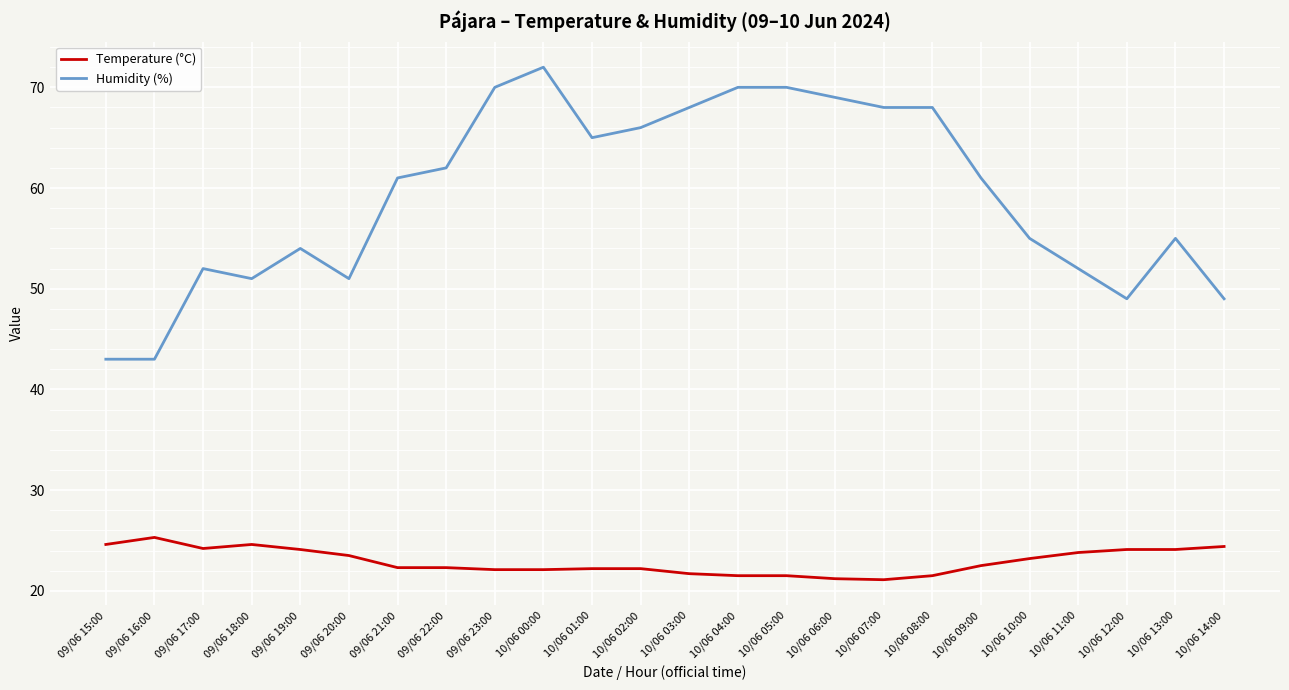

True or false: Temperature (°C) and Humidity (%) intersect in this chart.

False